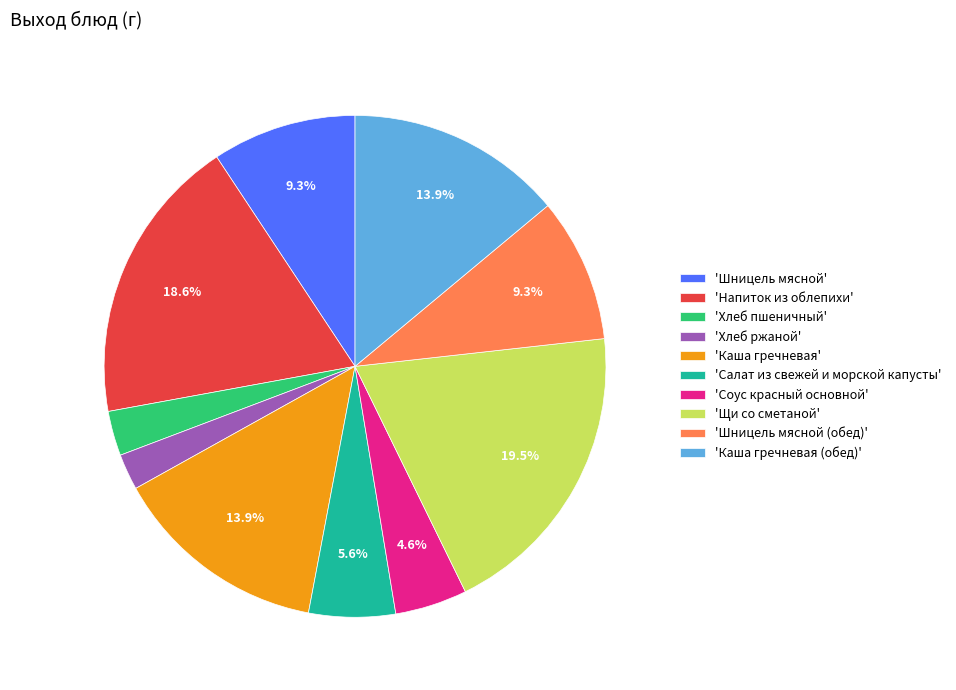

Which has a higher value, 'Щи со сметаной' or 'Каша гречневая'?

'Щи со сметаной'